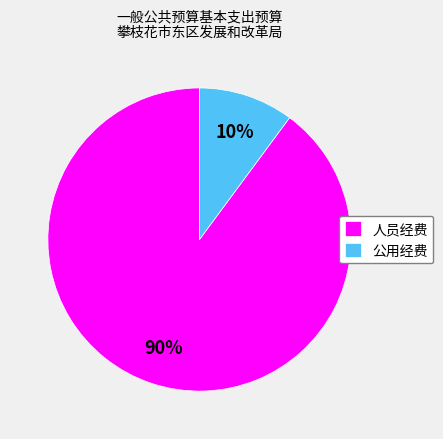

Which has a higher value, 人员经费 or 公用经费?

人员经费